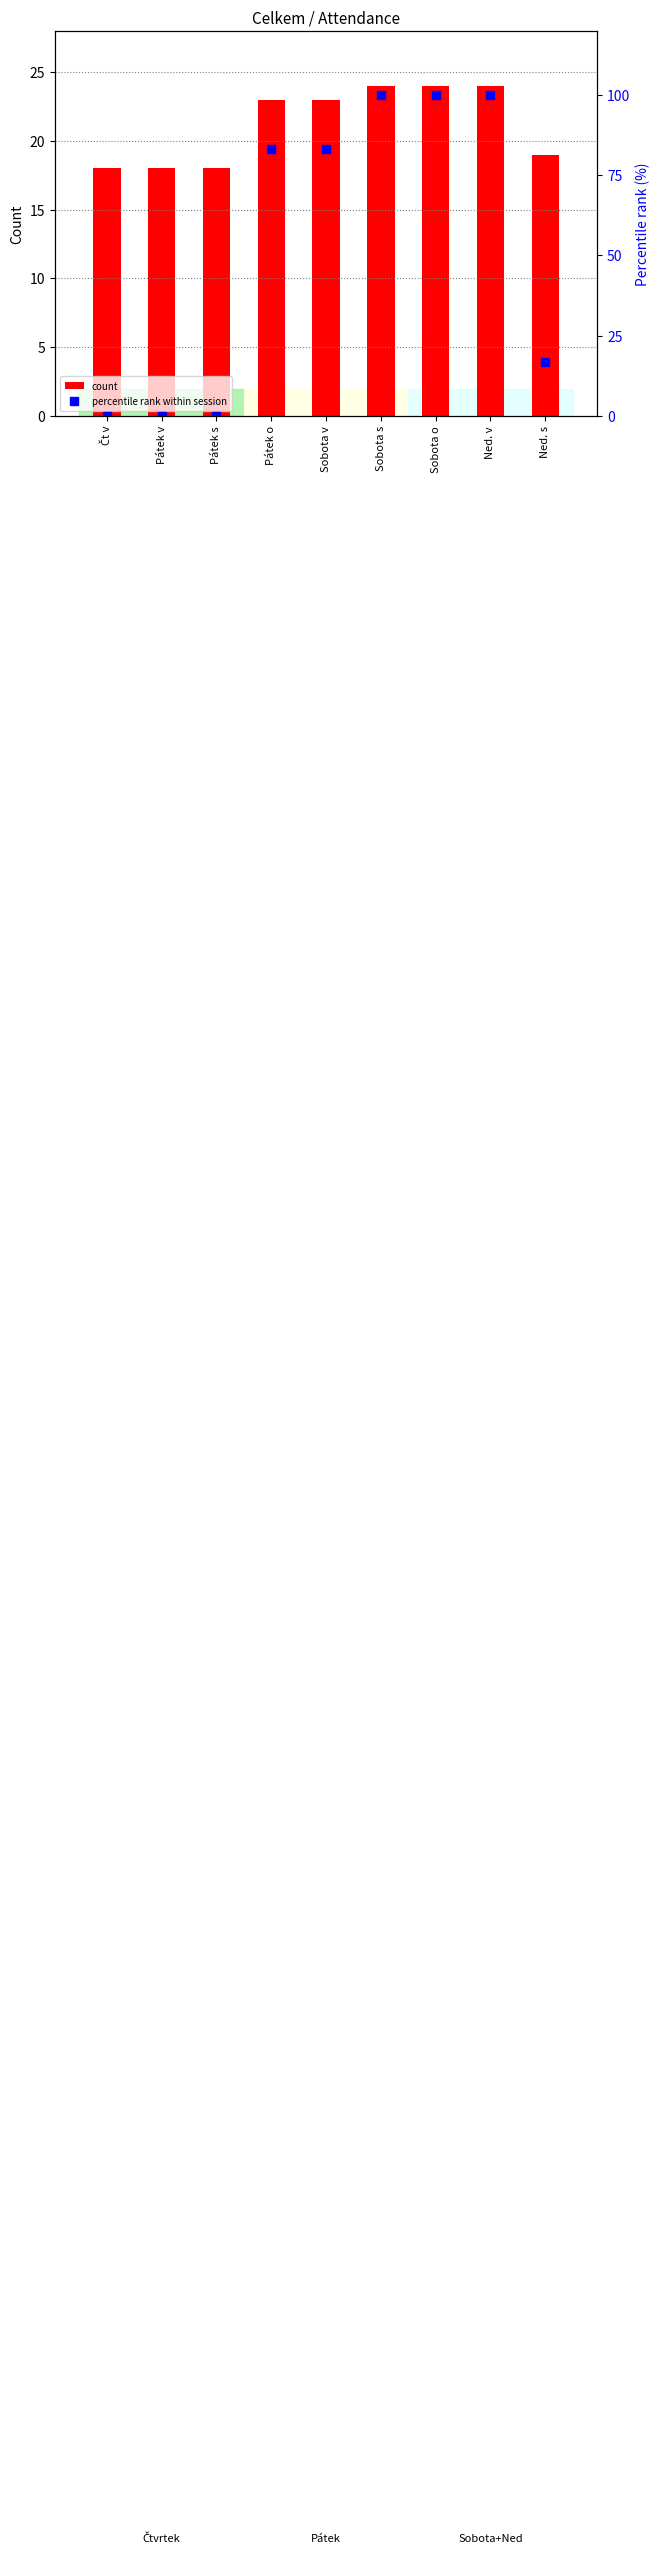

Which has a higher value, Sobota s or Pátek s?

Sobota s